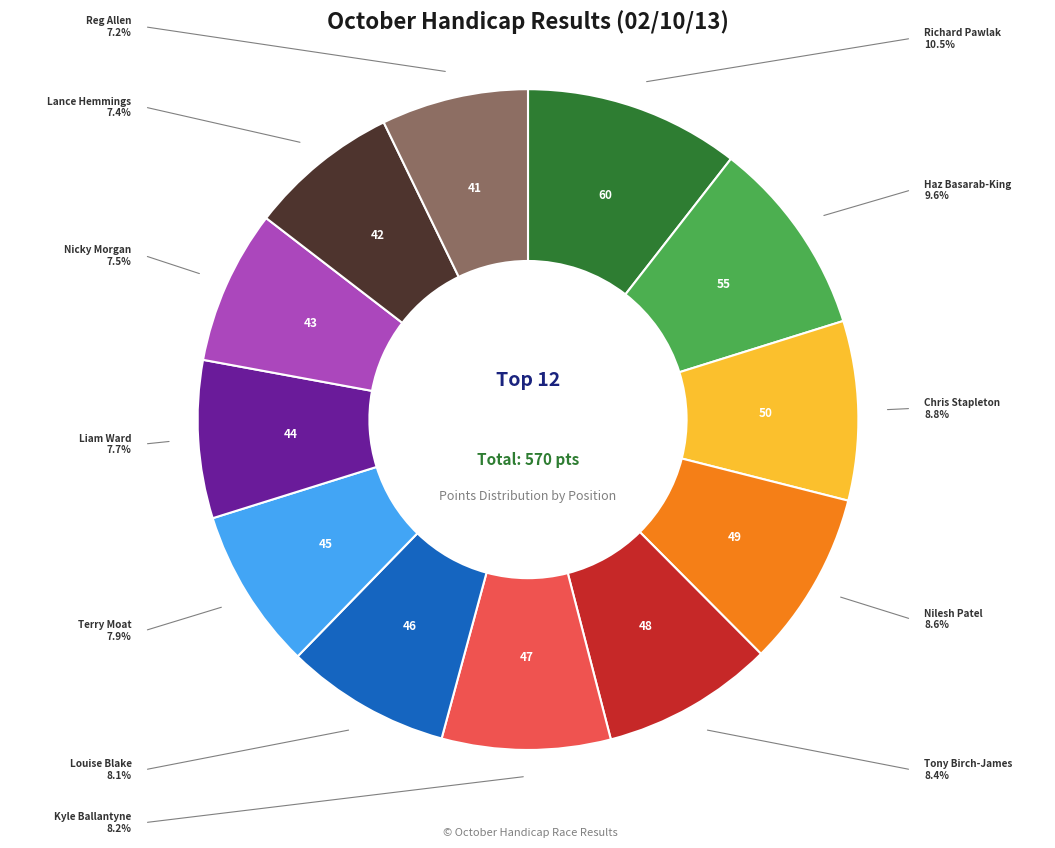

Is there any slice that represents more than half of the pie?

No